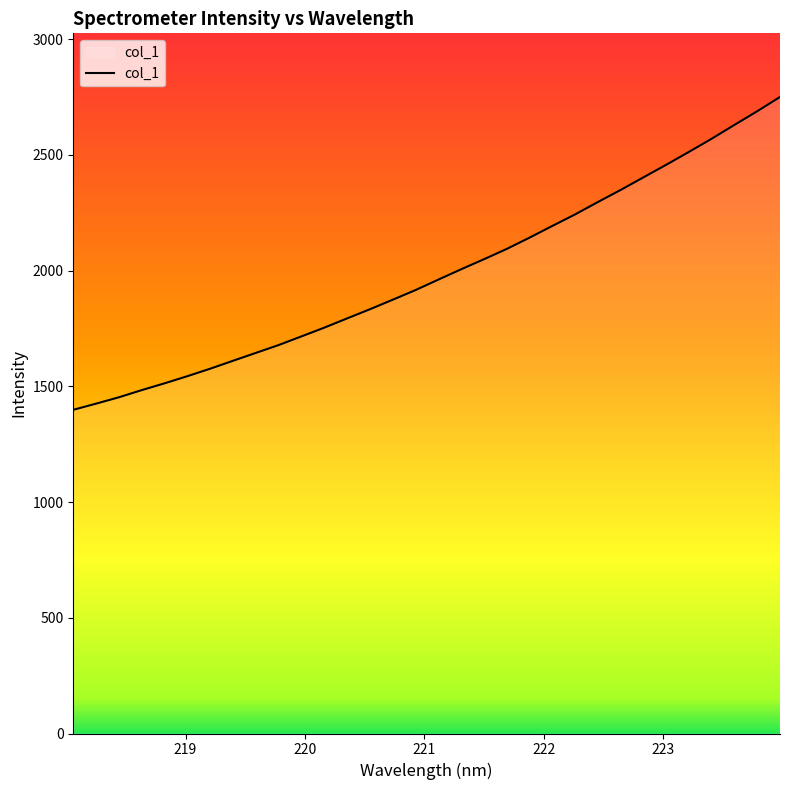

What is the smallest value displayed?

1398.3